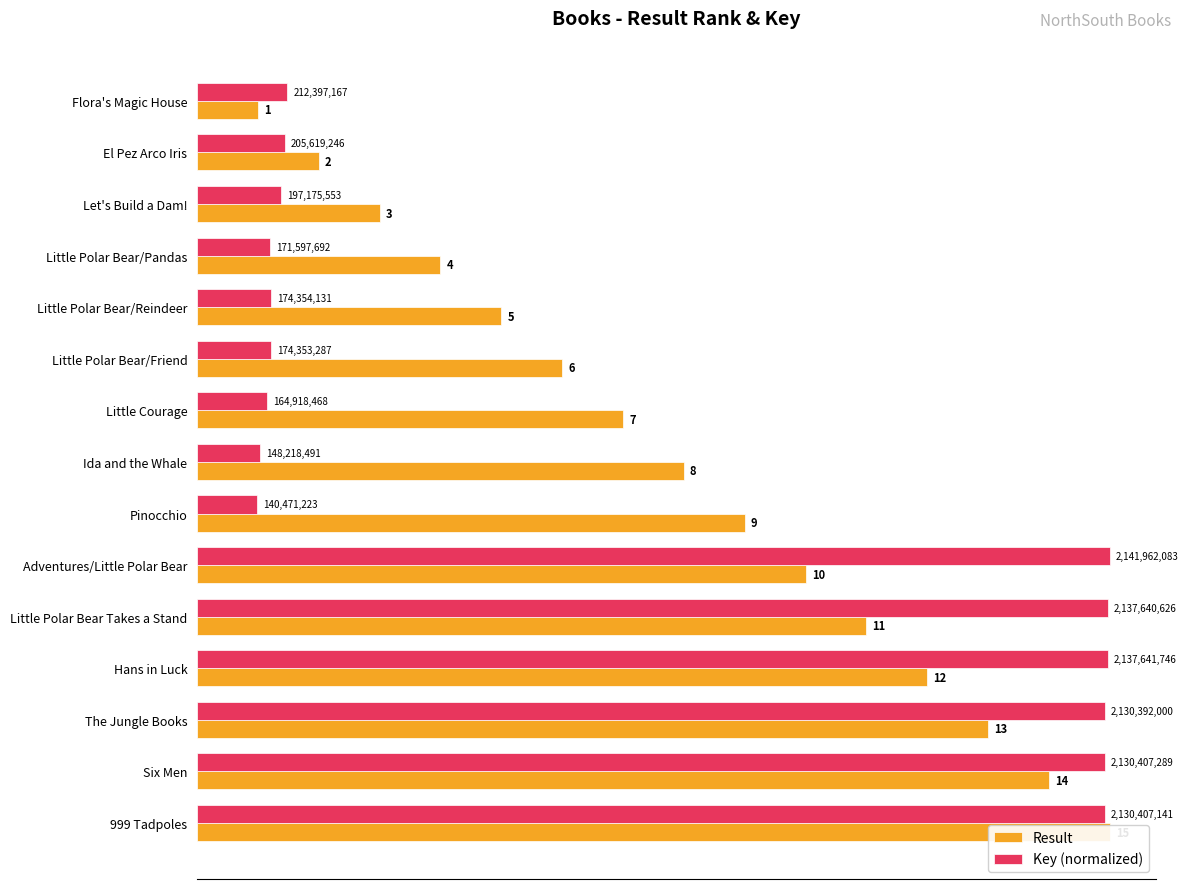

Rank the series at Little Polar Bear/Reindeer from highest to lowest value.

Result, Key (normalized)